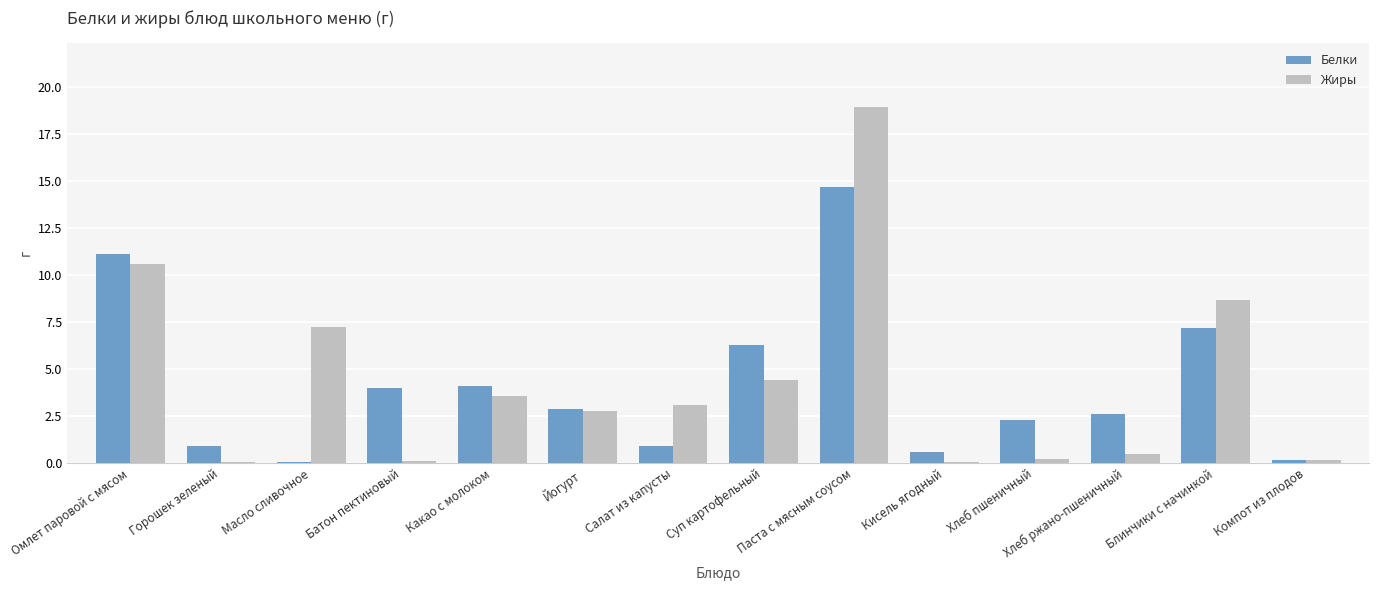

Which label corresponds to the largest value in the chart?

Паста с мясным соусом